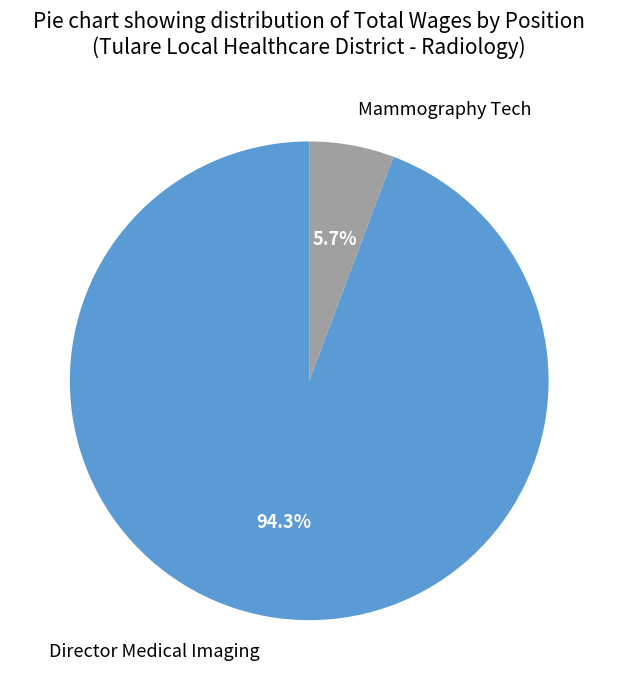

Between Director Medical Imaging and Mammography Tech, which is larger?

Director Medical Imaging